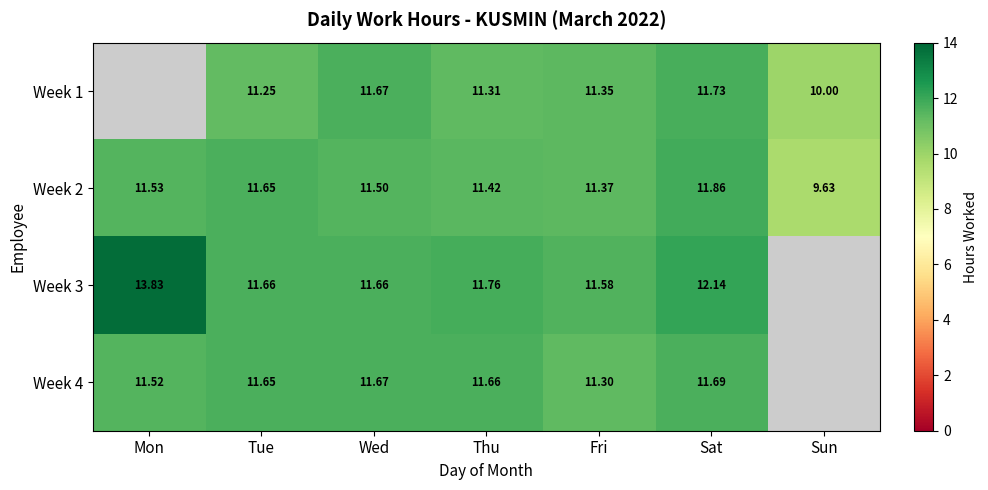

At which category is the sum across all series the highest?

Sat